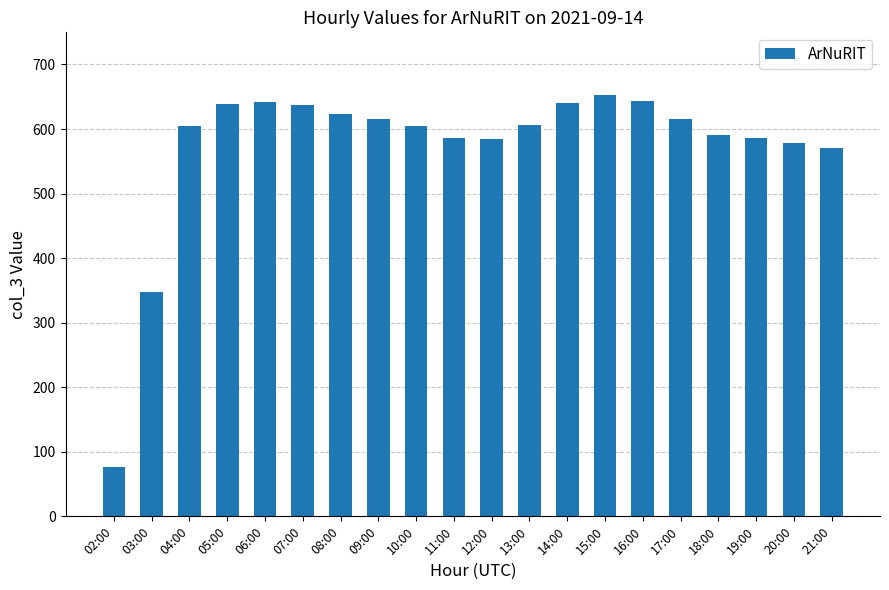

Between 17:00 and 02:00, which is larger?

17:00